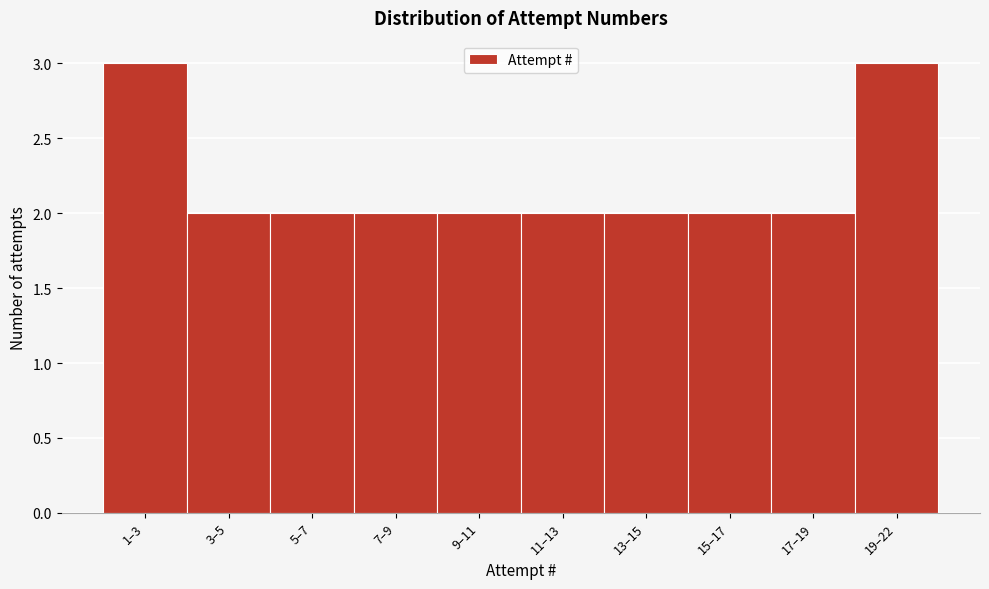

Reading right to left, list all the values displayed in this chart.

3	2	2	2	2	2	2	2	2	3